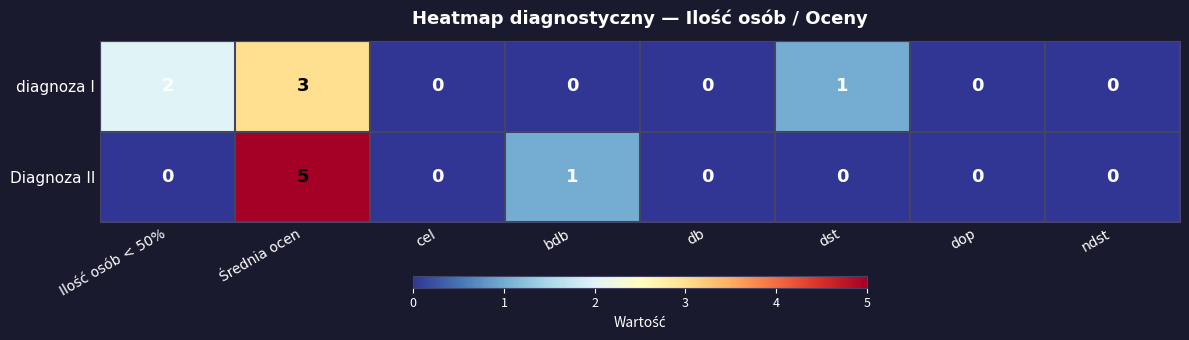

What is the difference between the maximum and minimum values in the Diagnoza II series?

5